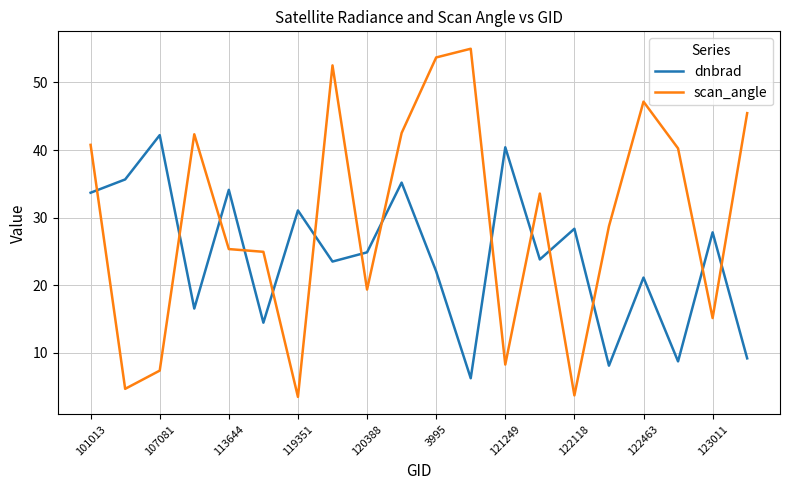

After their last crossing, which series has the higher values: scan_angle or dnbrad?

scan_angle